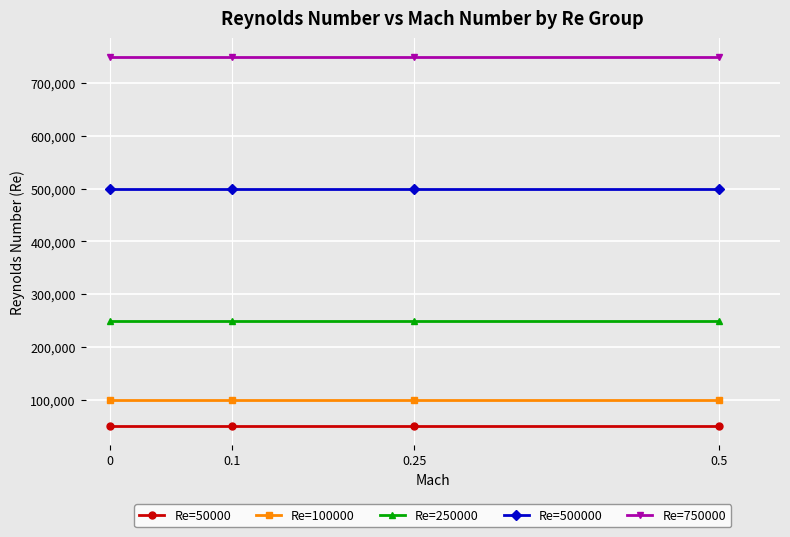

List the series in order of their peak value, highest first.

Re=750000, Re=500000, Re=250000, Re=100000, Re=50000